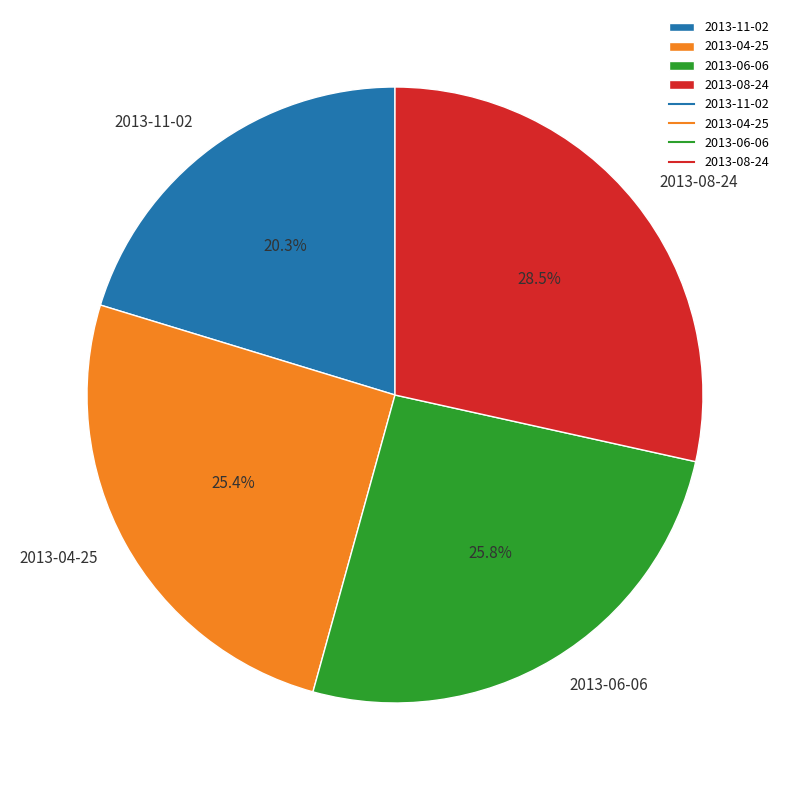

To the nearest percent, what is the difference between the 2013-11-02 and 2013-04-25 slice percentages?

5%